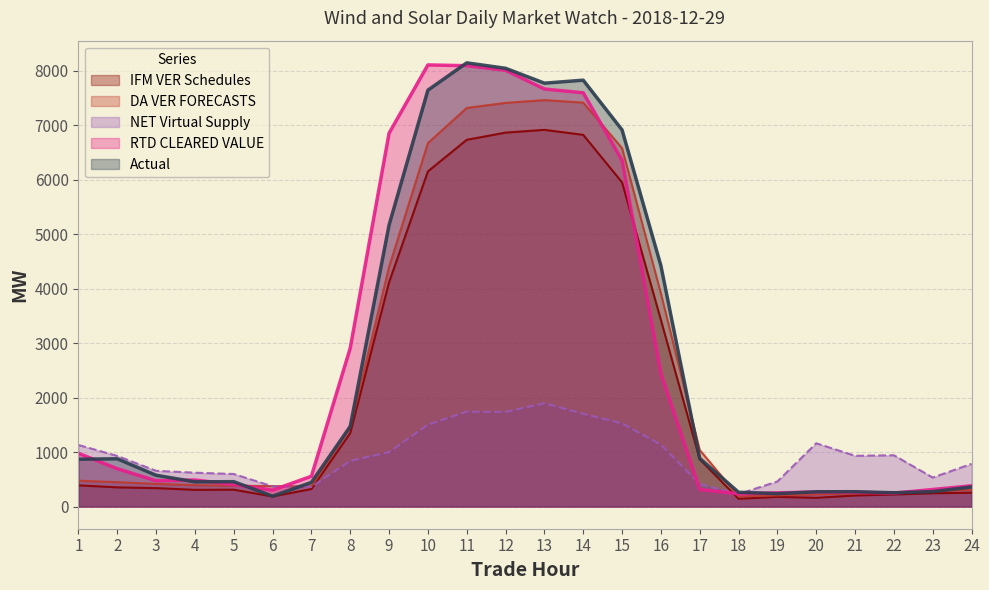

Rank the categories by DA VER FORECASTS value from highest to lowest.

13, 14, 12, 11, 10, 15, 9, 16, 8, 17, 1, 2, 3, 4, 5, 6, 7, 24, 23, 22, 21, 20, 19, 18